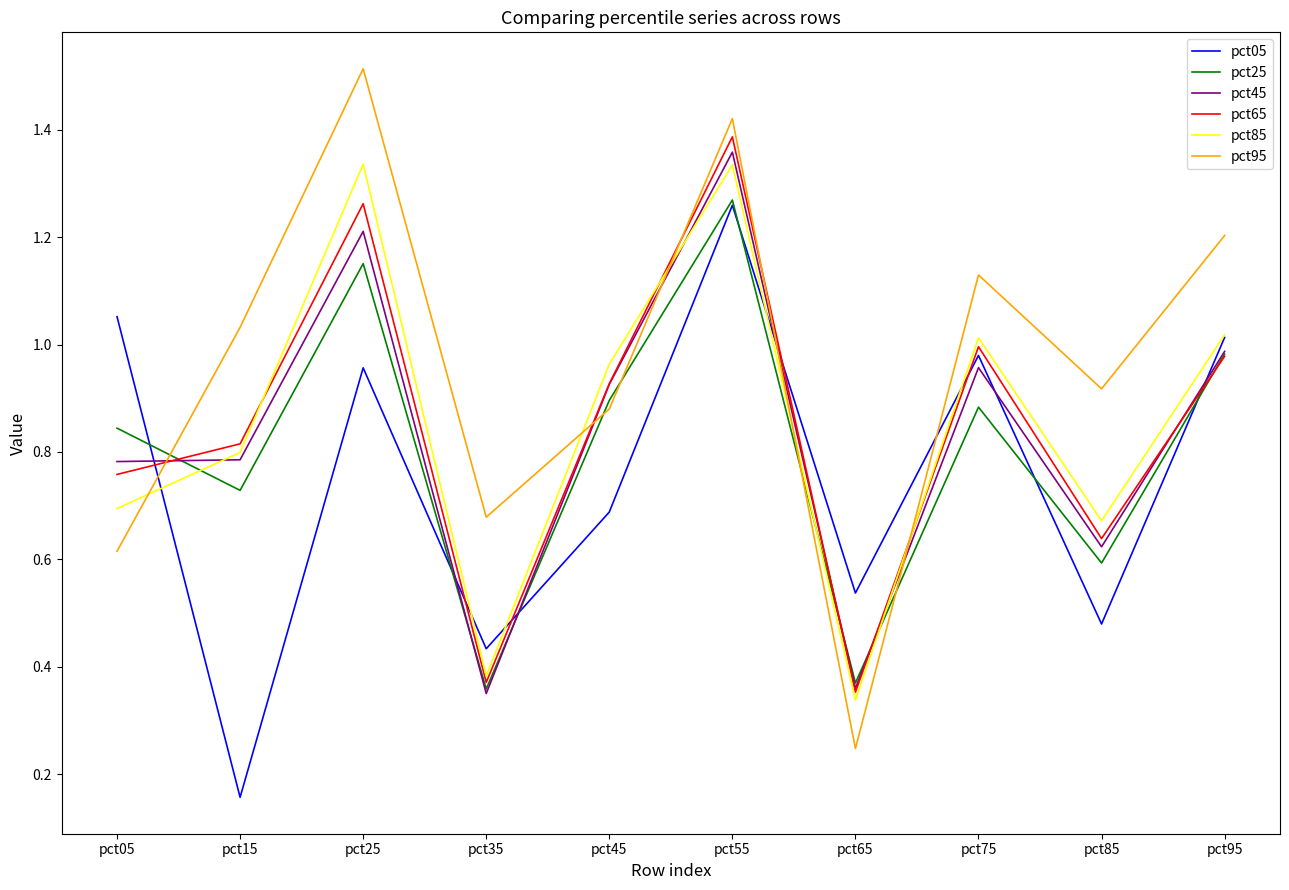

At which category does pct25 reach its first local valley?

pct15